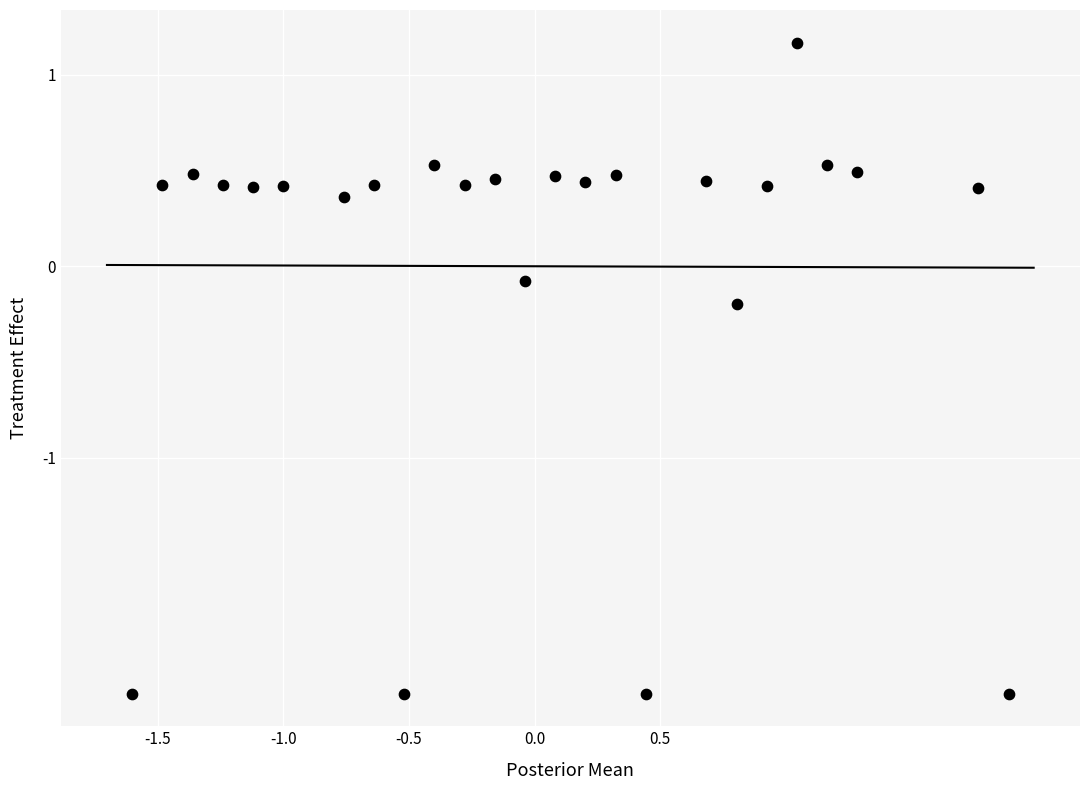

What is the range of X values (max minus min)?

3.5